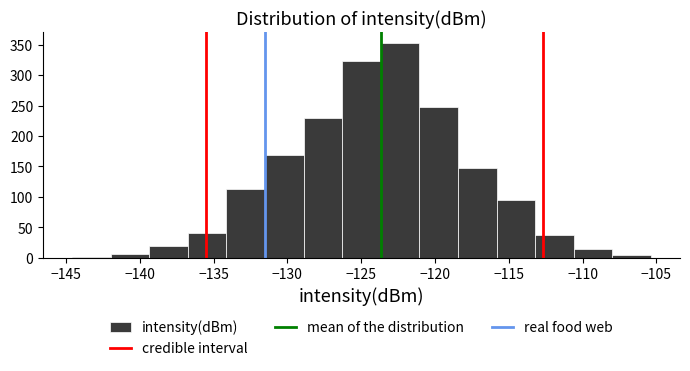

Over which range of the x-axis is the bar tallest?

-123.5 to -121.0